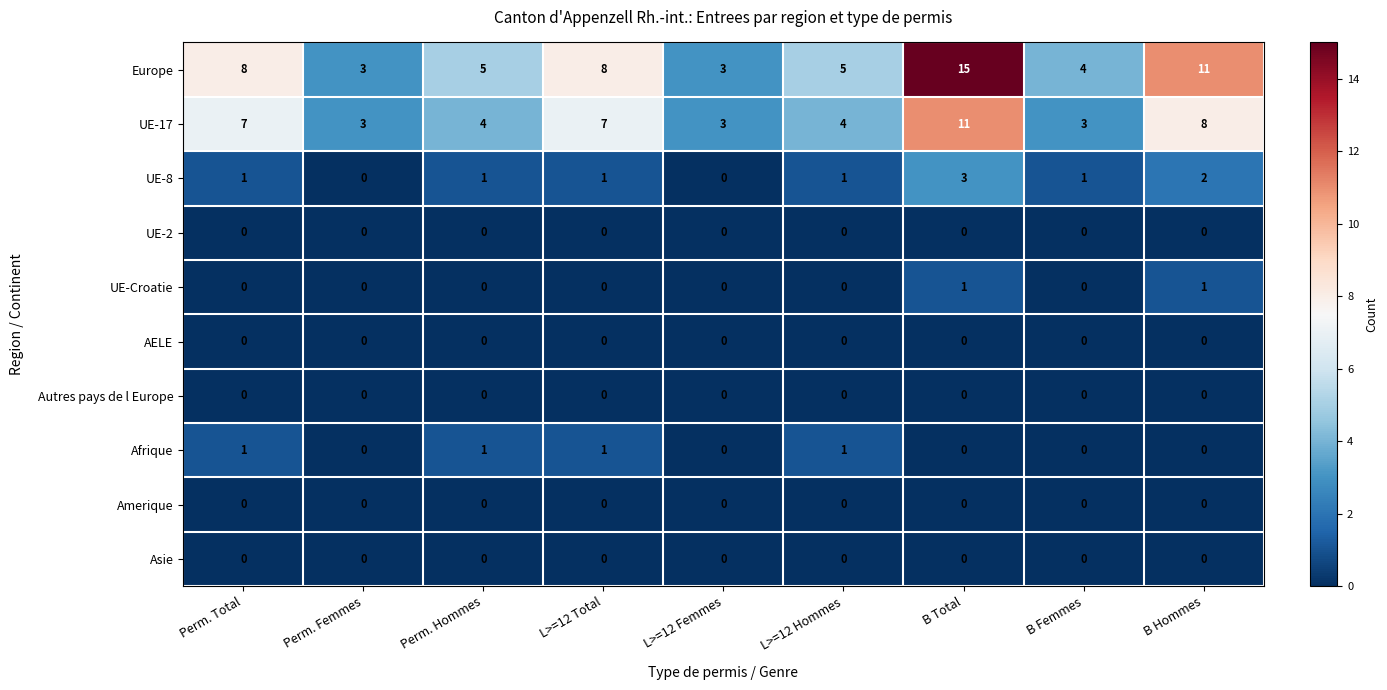

Which series has the largest total across all categories?

Europe